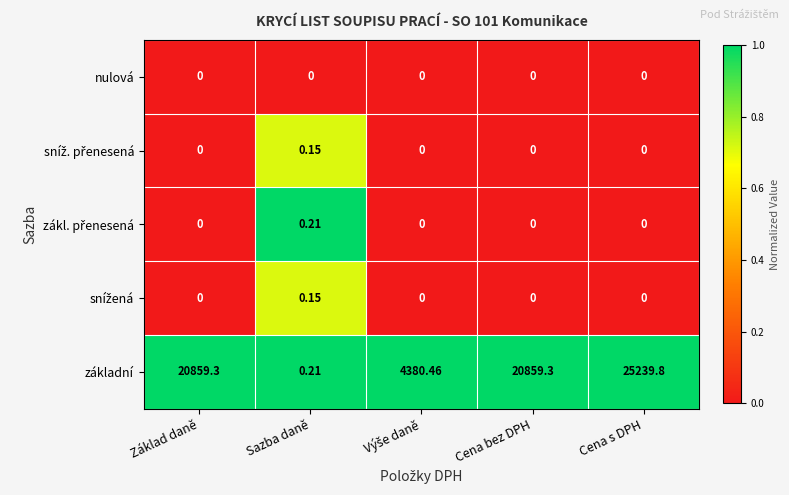

At which category is the sum across all series the highest?

Cena s DPH